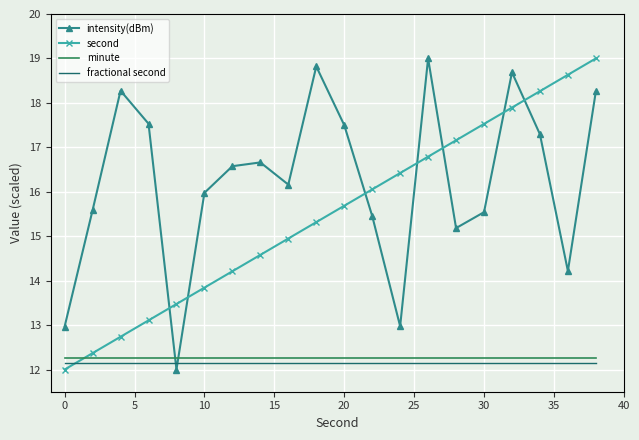

True or false: second and minute cross at least once.

True